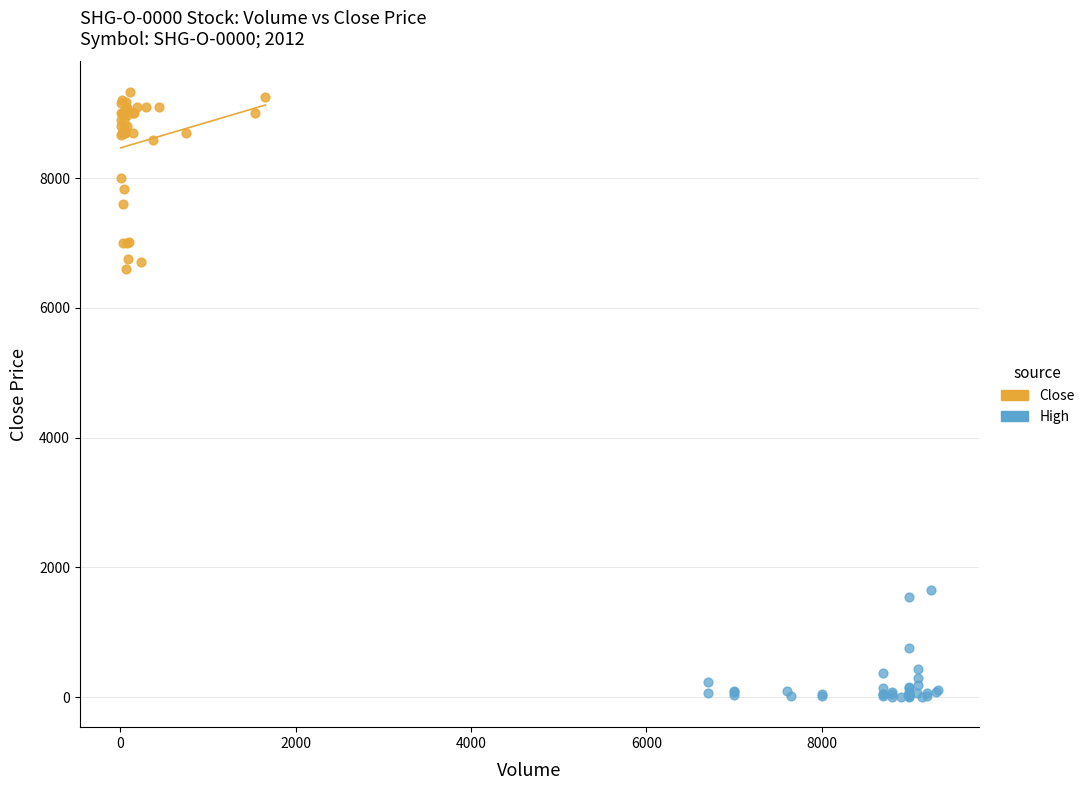

Which series reaches the minimum Y coordinate?

High